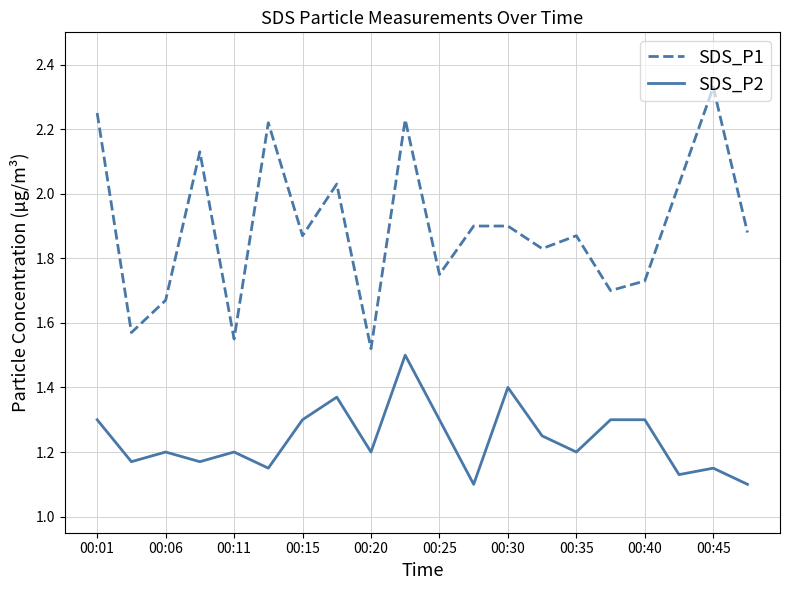

Which series has the largest total across all categories?

SDS_P1